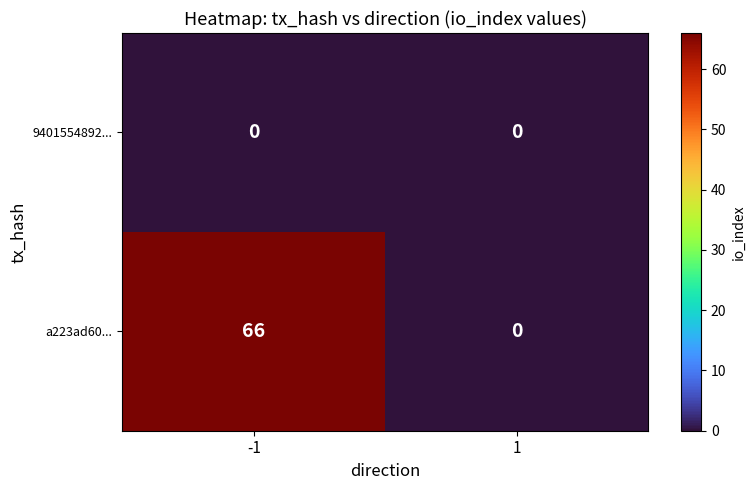

Which series has the widest spread of values?

a223ad60...